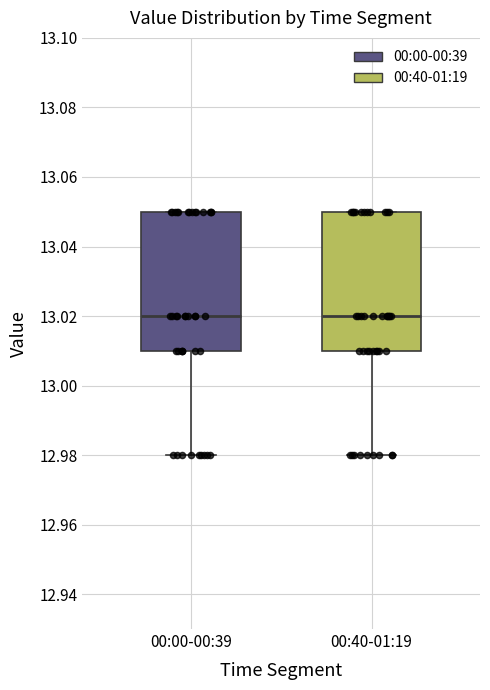

Where is the upper edge of the box for 00:00-00:39 on the y-axis? The values are not printed on the chart, so give them approximately, as read against the axis.

13.05